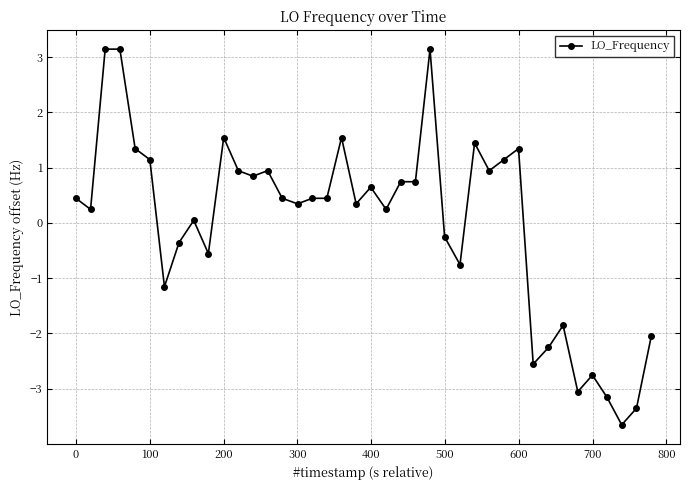

What is the difference between the second highest and minimum values?

6.8